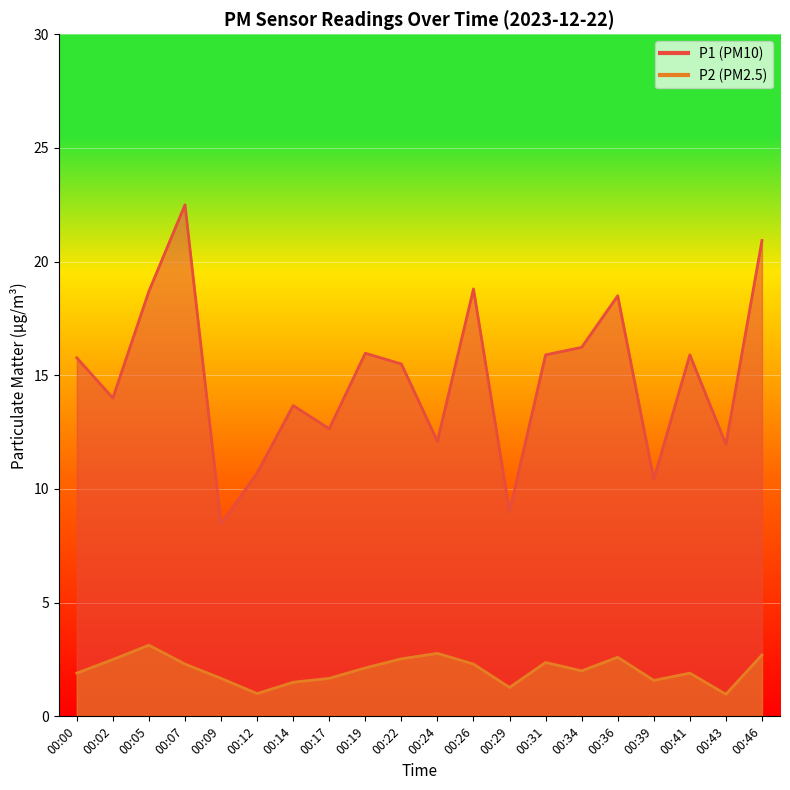

How many data points in P1 are less than 15?

9